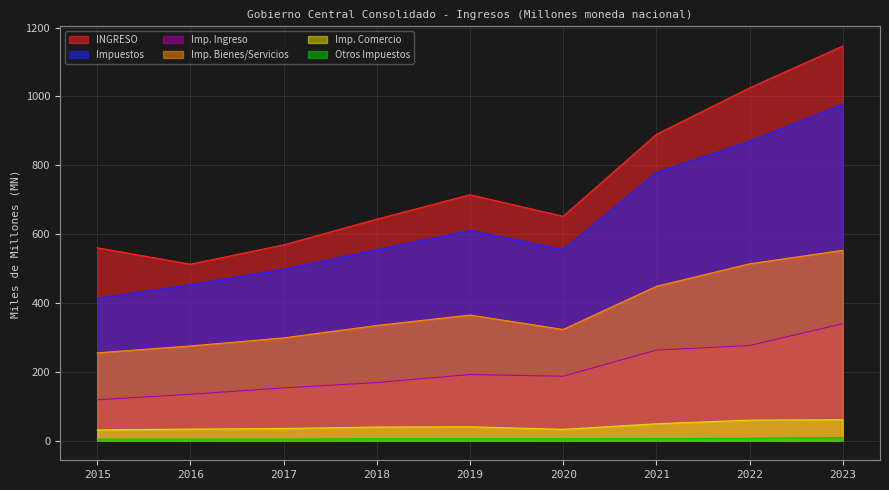

At which category does the chart reach its peak across all series?

2023